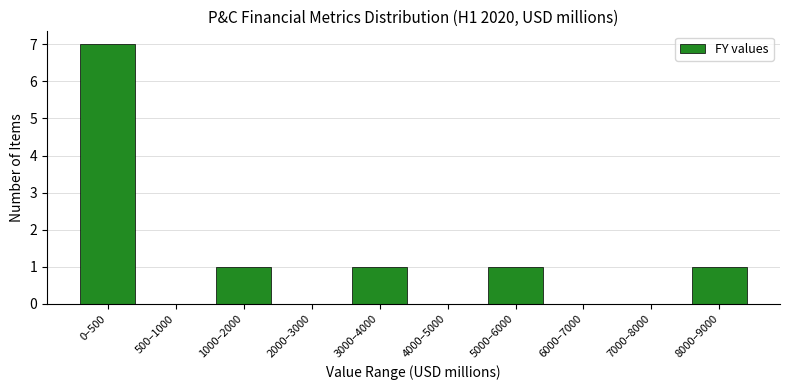

Reading left to right, what are all the values shown in this chart?

0–500=7	500–1000=0	1000–2000=1	2000–3000=0	3000–4000=1	4000–5000=0	5000–6000=1	6000–7000=0	7000–8000=0	8000–9000=1